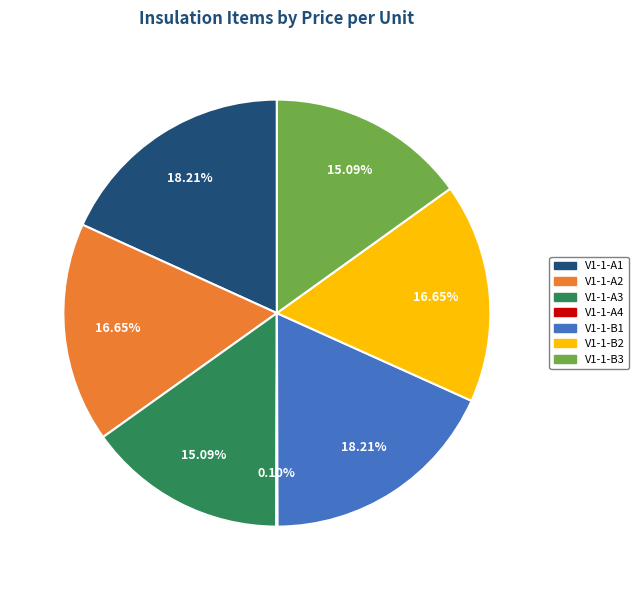

To the nearest percent, what percentage of the pie is V1-1-A3?

15%